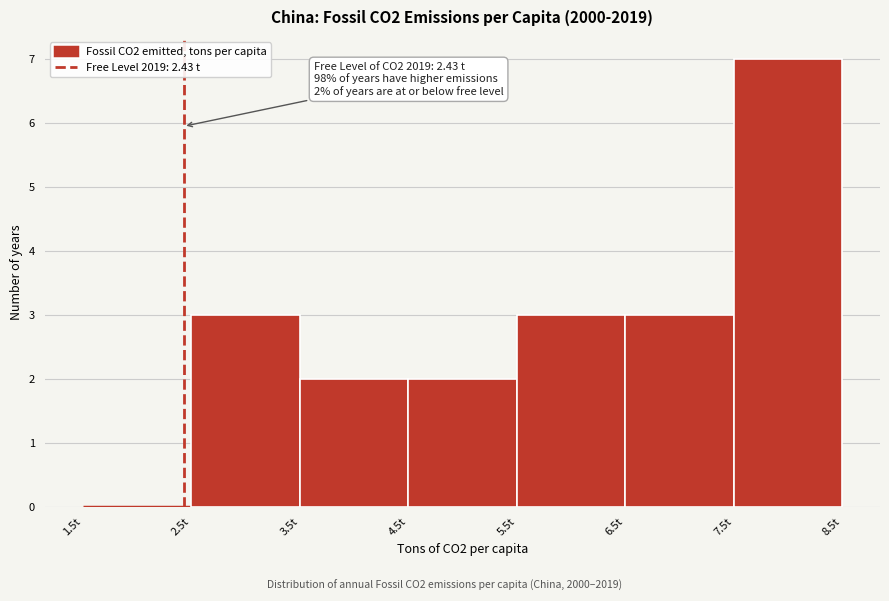

Over which range of the x-axis is the bar tallest?

7.5 to 8.5